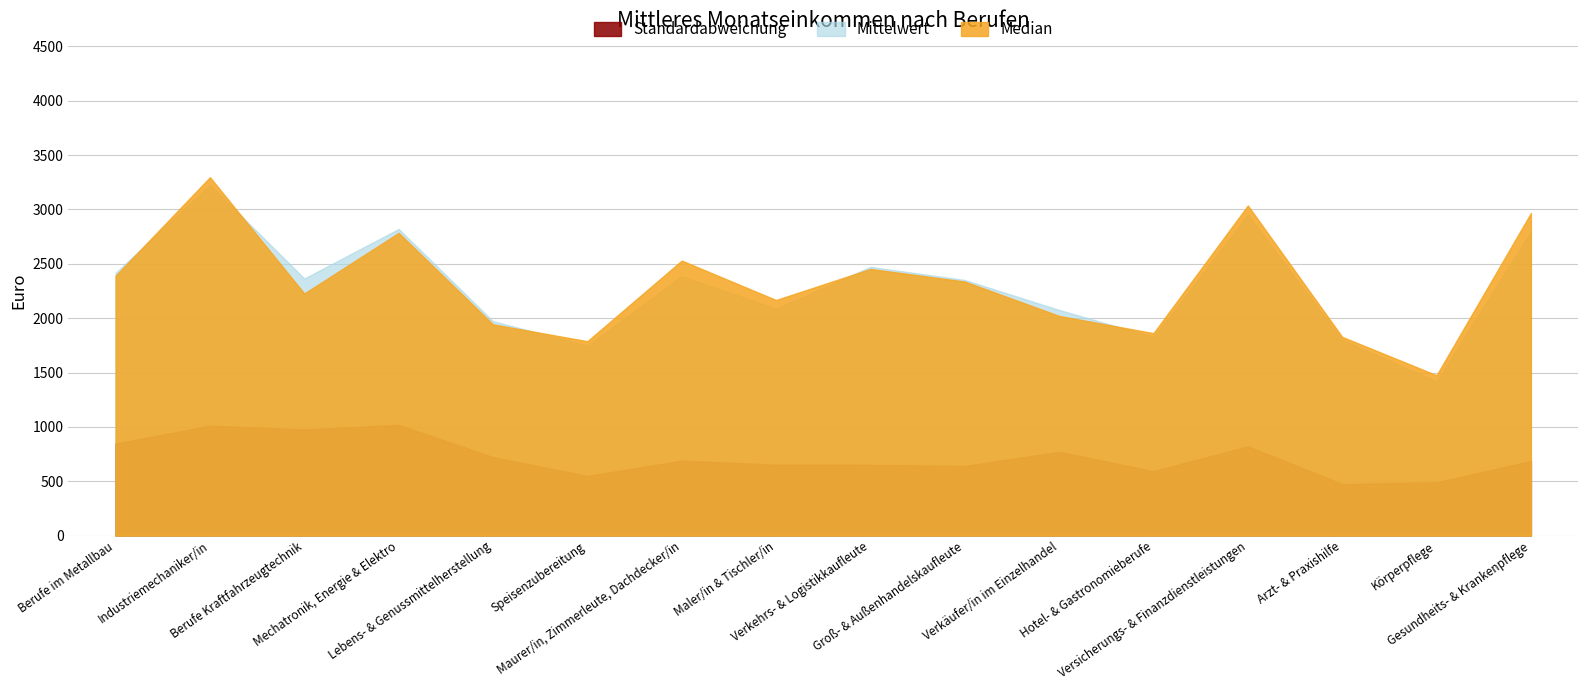

What is the value of the Median point at the 2nd from the left?

3297